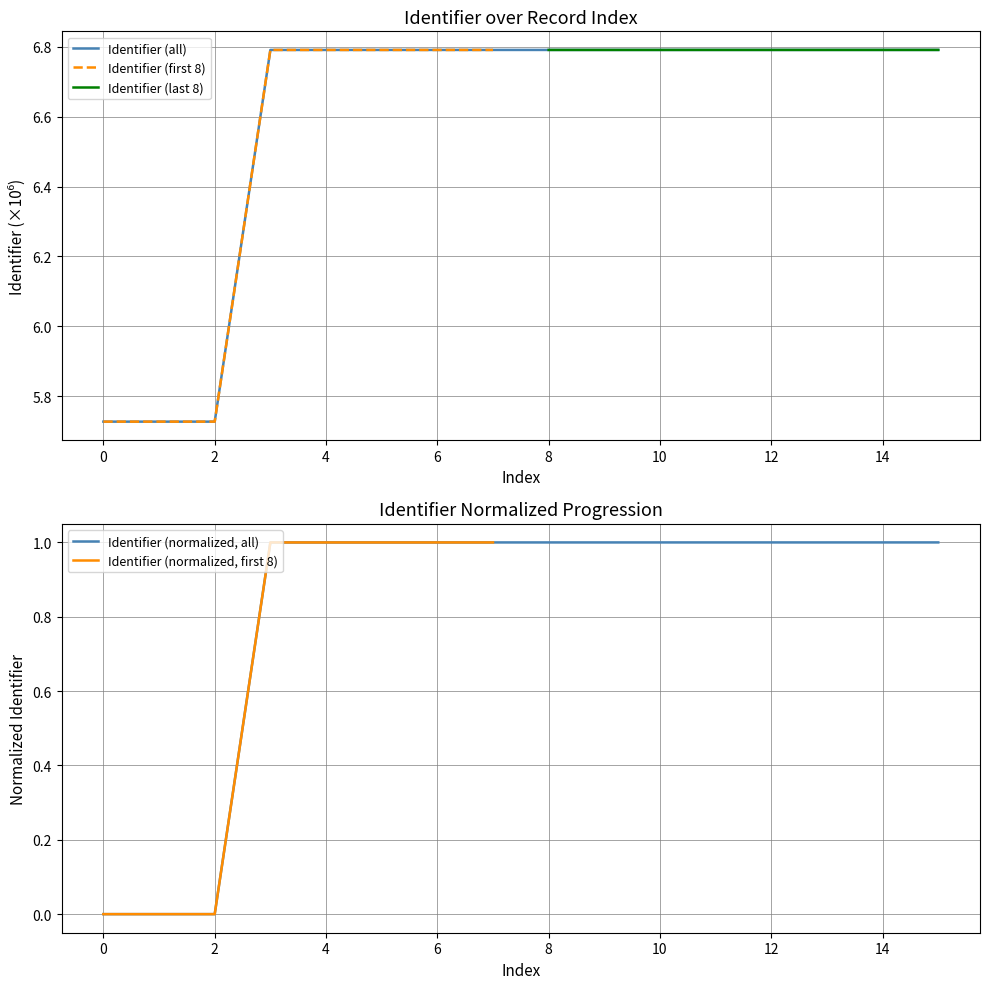

Does the chart display data point markers on the line(s)?

No